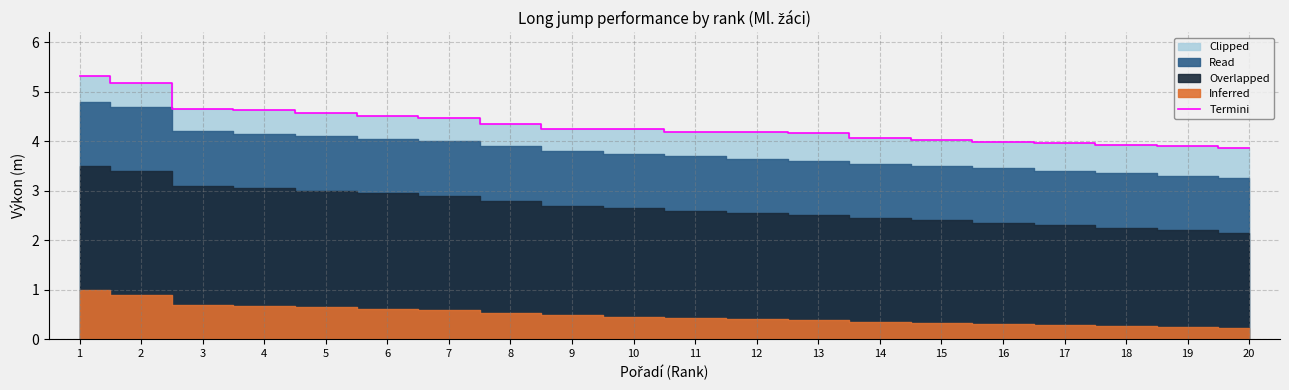

What is the sum of all values?

86.5